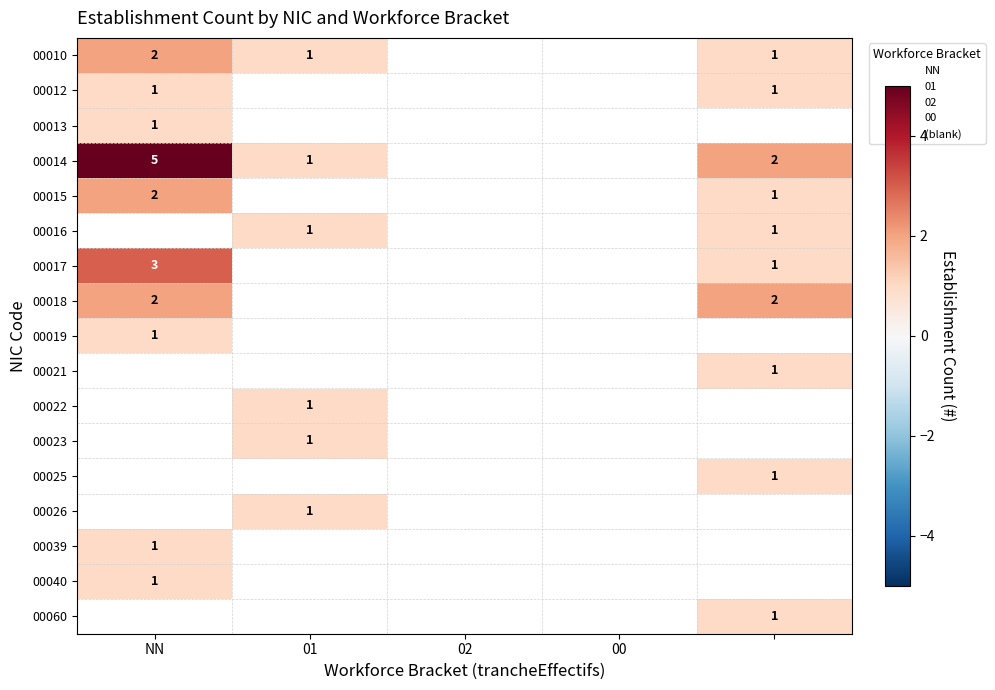

Which category has the highest value in the 00012 series?

NN